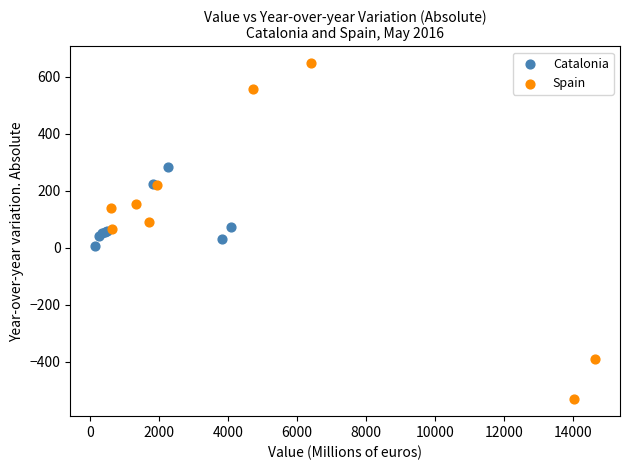

Which series contains the highest Y value?

Spain